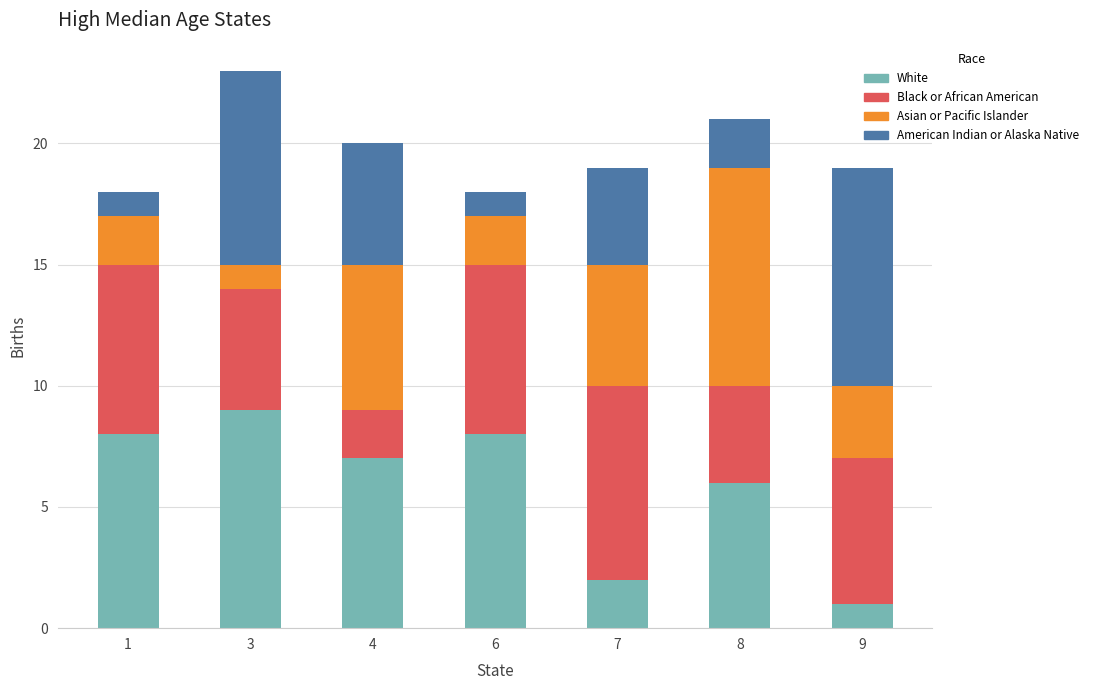

The White series shows 6 at 8. True or false?

True